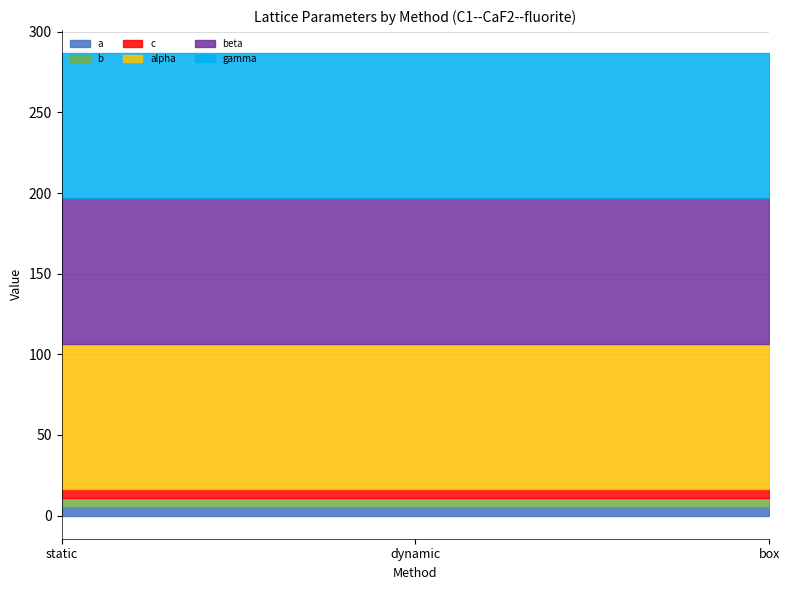

At how many categories does at least one series exceed 15?

3